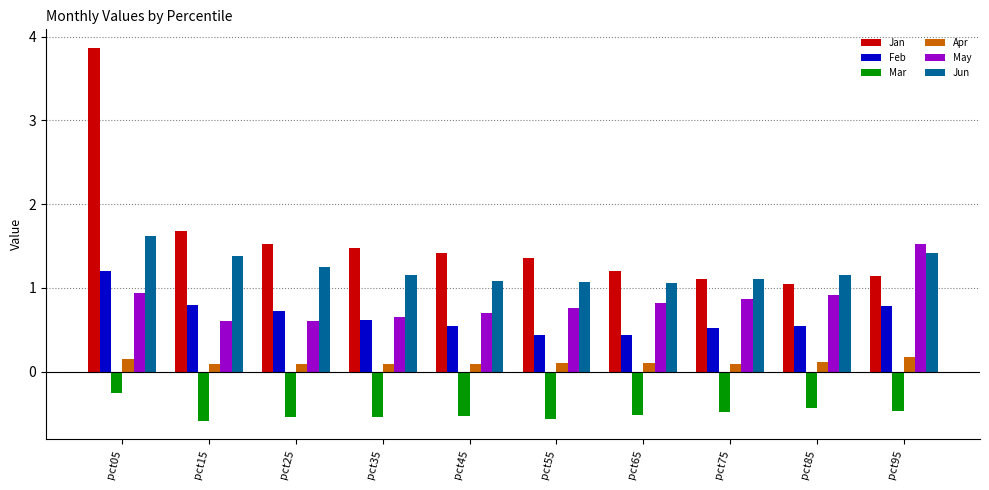

At which category is the sum across all series the highest?

pct05